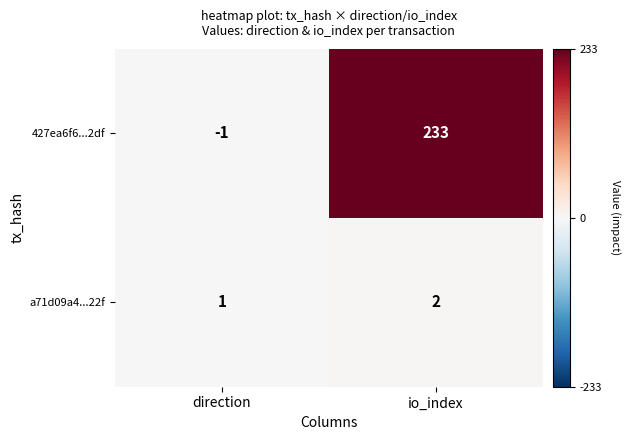

List the series in order of their peak value, highest first.

427ea6f6...2df, a71d09a4...22f